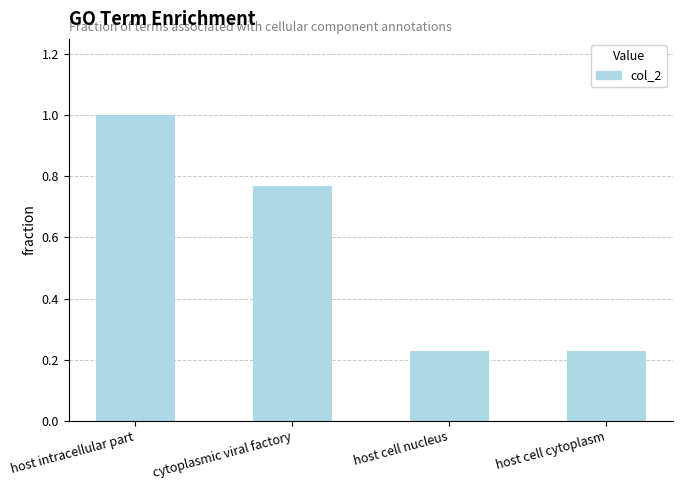

The chart shows a value of 0.4 at host cell cytoplasm. True or false?

False